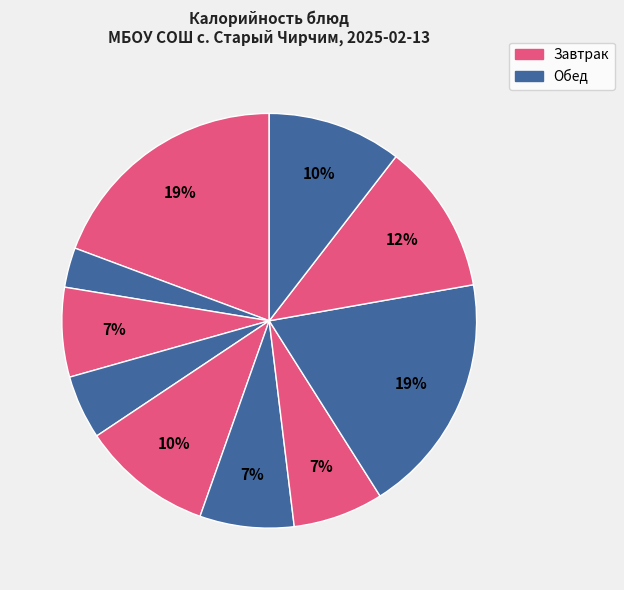

How many segments does this pie chart have?

10